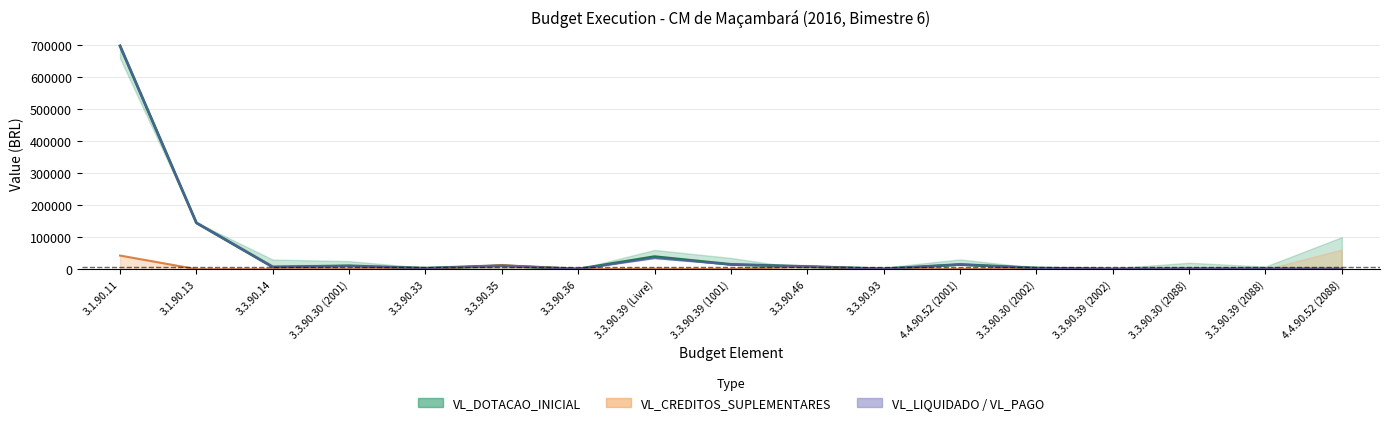

True or false: VL_CREDITOS_SUPLEMENTARES has more than 0 interior local peaks.

True